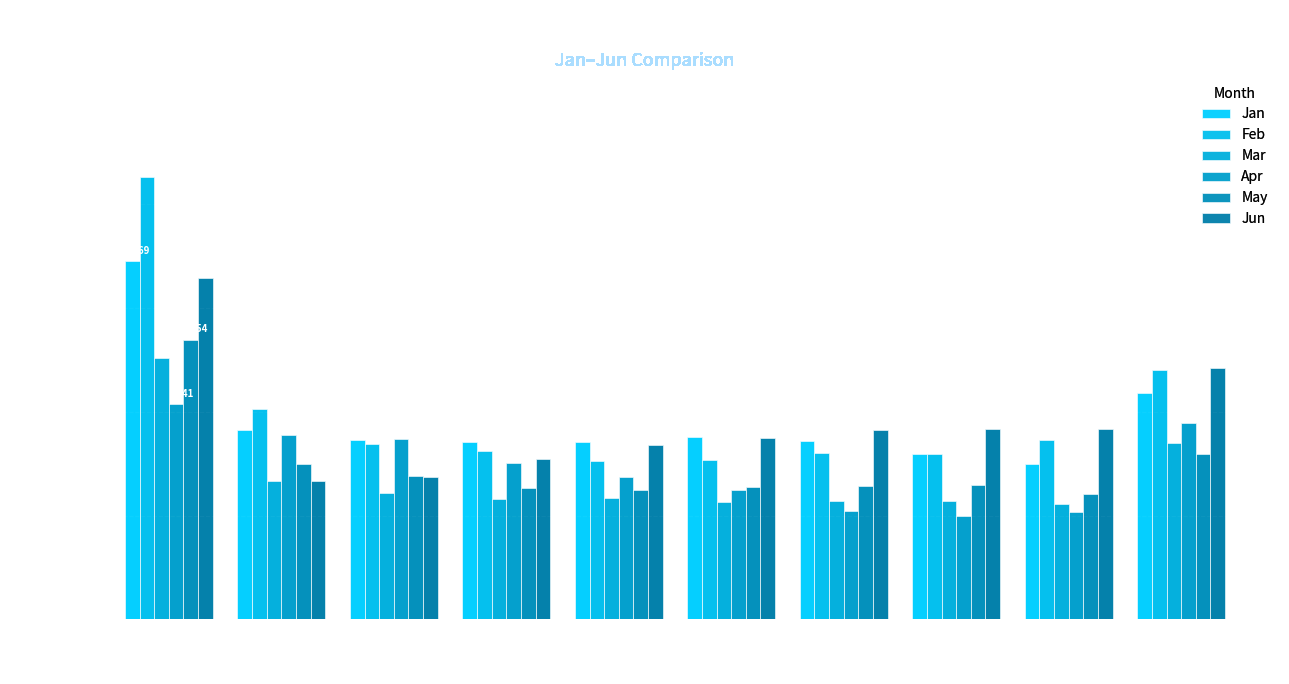

Which series has the largest total across all categories?

Feb